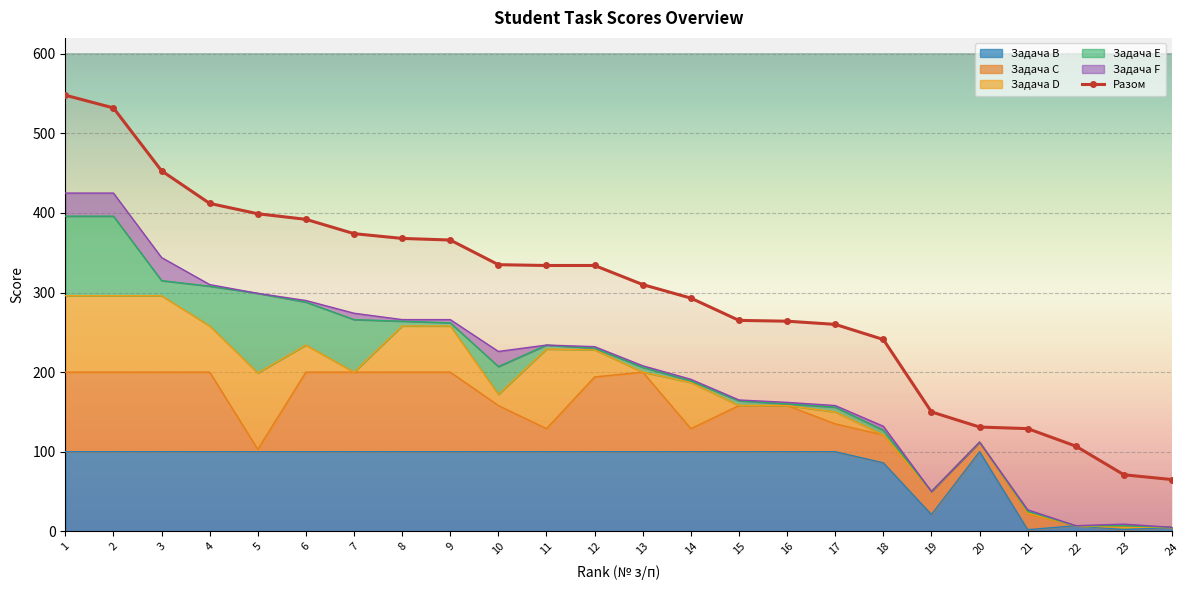

List the labels in order of value, largest first.

1, 2, 3, 4, 5, 6, 7, 8, 9, 10, 11, 12, 13, 14, 15, 16, 17, 18, 19, 20, 21, 22, 23, 24